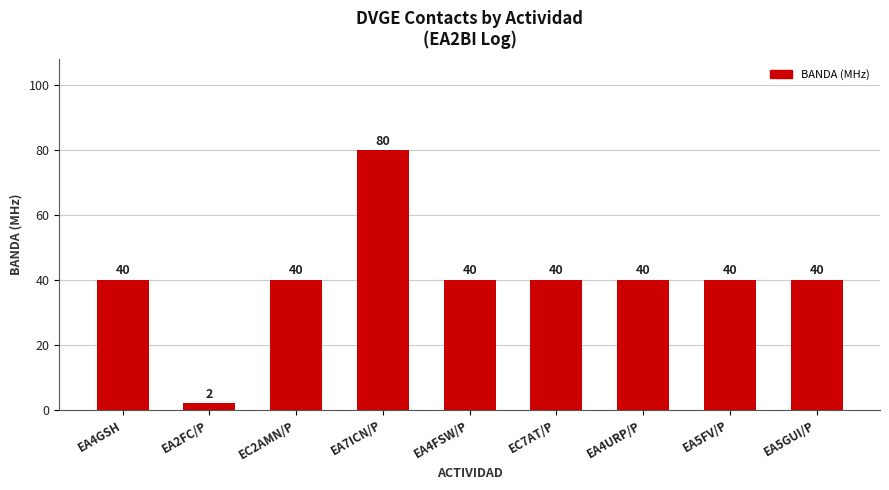

What is the difference between the second highest and minimum values?

38